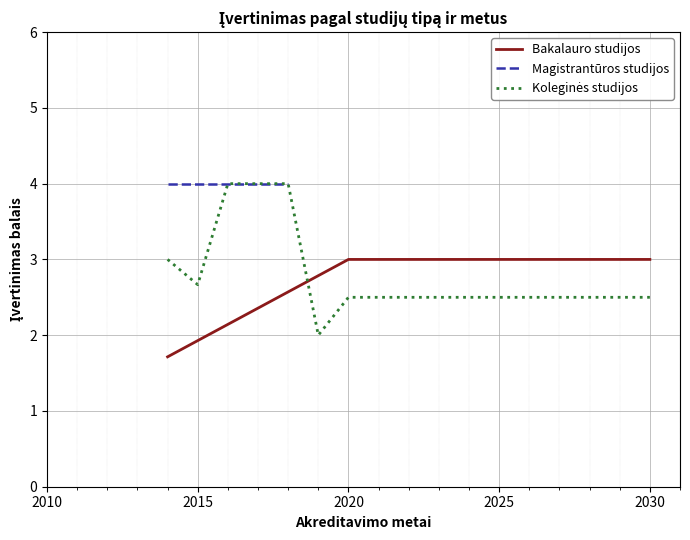

What is the lowest value of the Bakalauro studijos series?

1.7